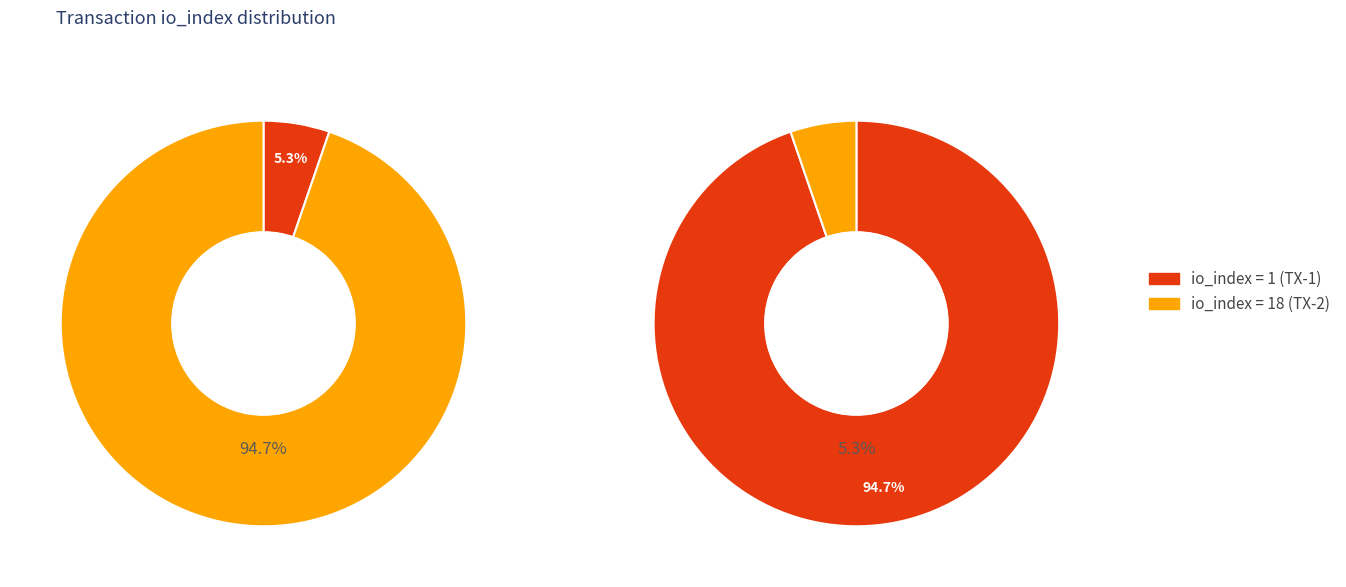

What percentage do tx_index_18 and tx_index_1 together represent?

100.0%